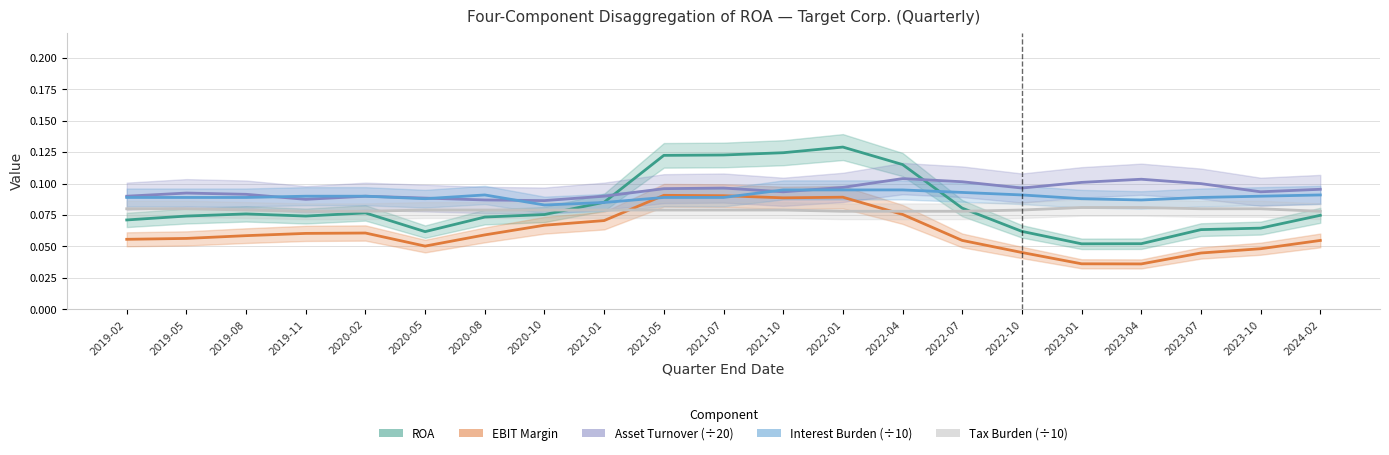

Which category has the lowest value in the ROA series?

2023-01